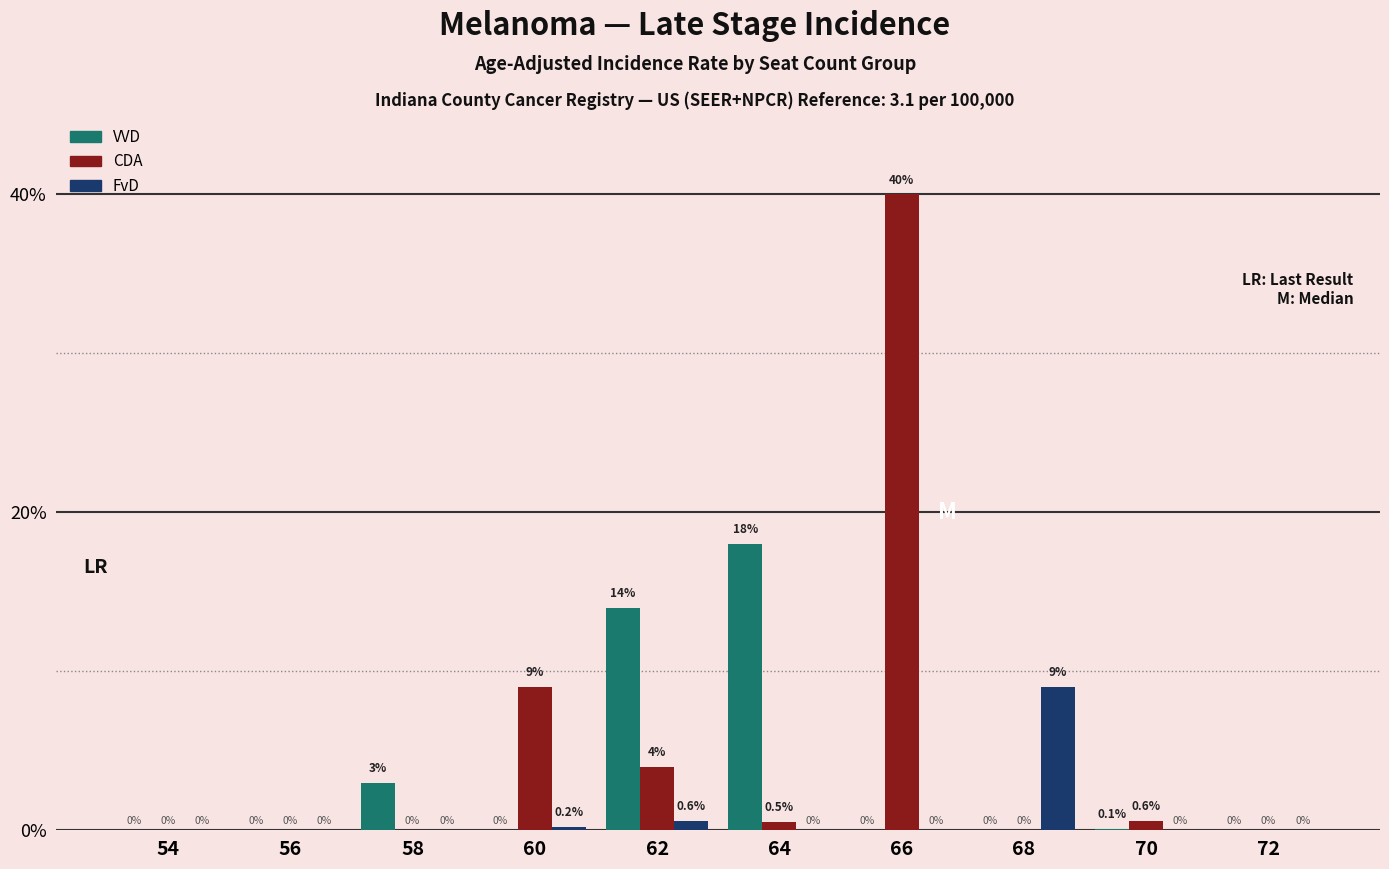

What are all the series names shown in the legend?

VVD, CDA, FvD